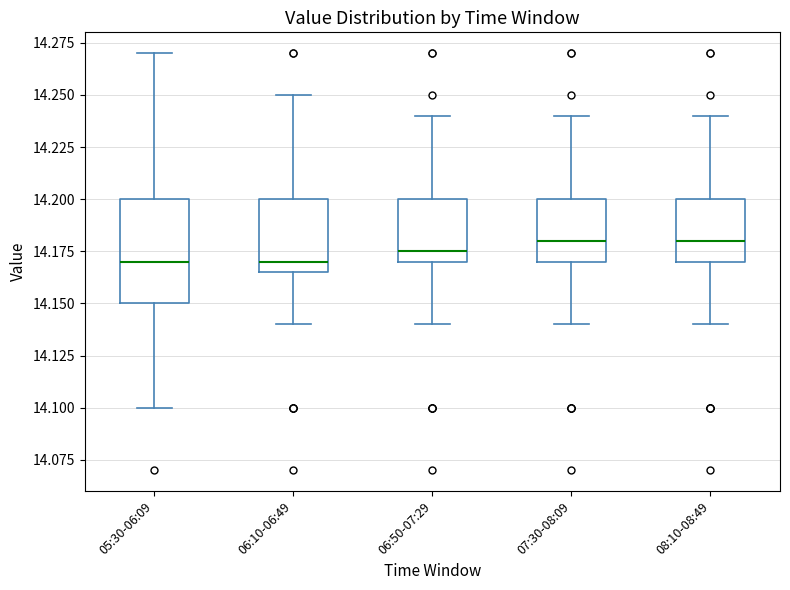

Which box is the tallest, from its lower edge to its upper edge?

05:30-06:09